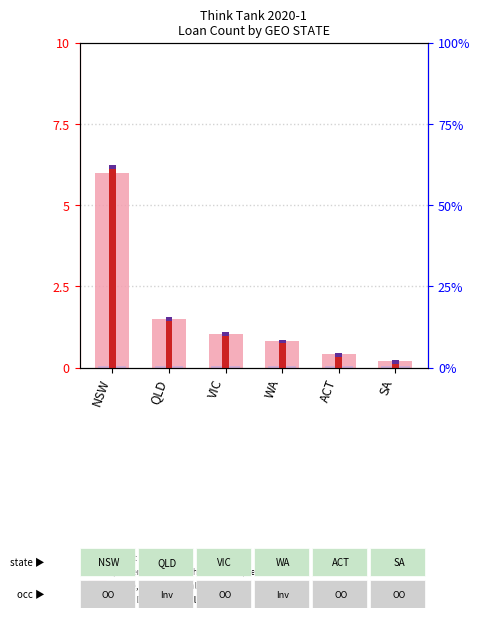

How many values in the count series are below 1?

3